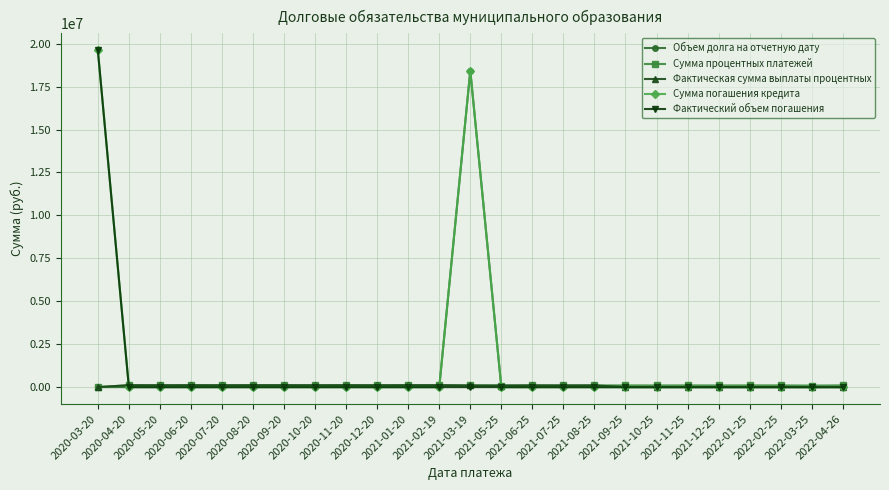

What is the maximum value shown in the chart?

19621000.0